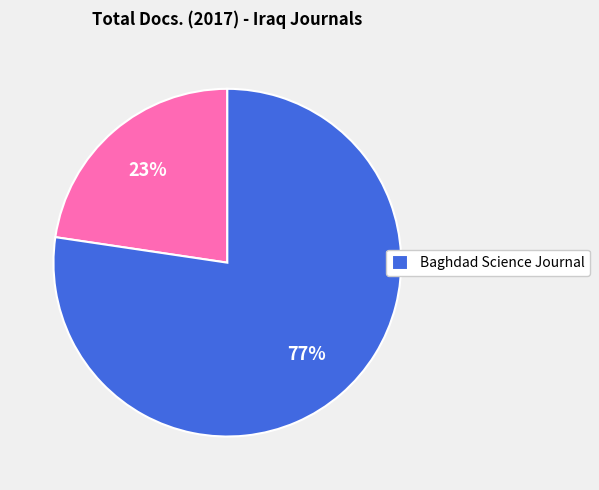

Is there any slice that represents more than half of the pie?

Yes